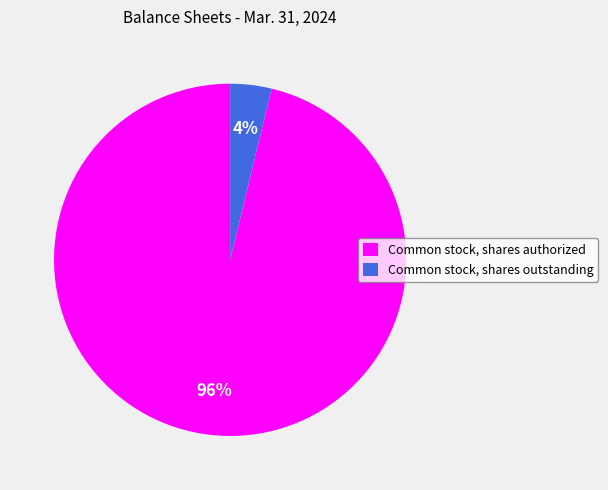

True or false: Common stock, shares authorized accounts for 96% of the total.

True